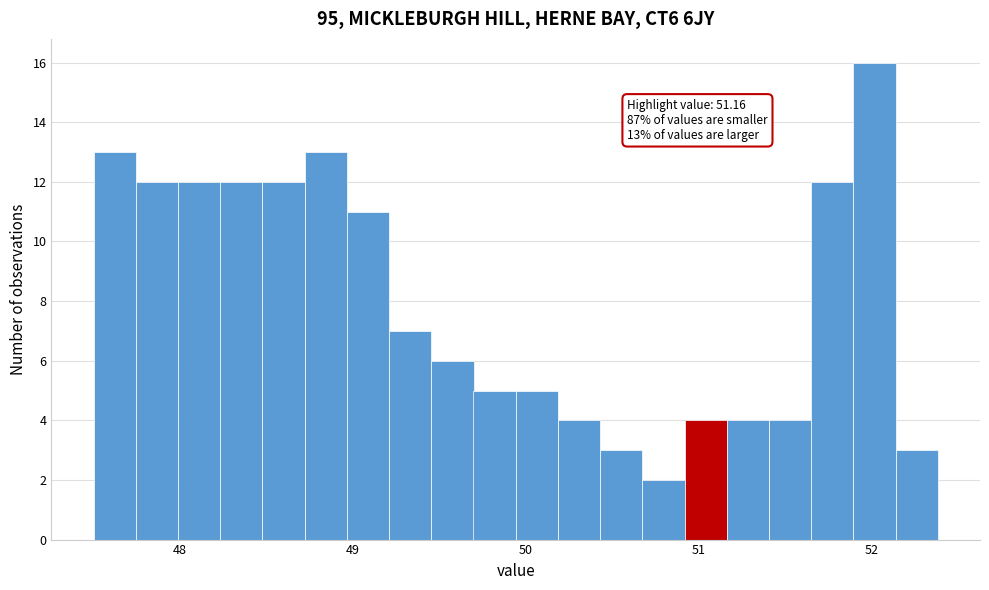

Read against the x-axis, roughly where is the centre of the tallest bar?

52.0